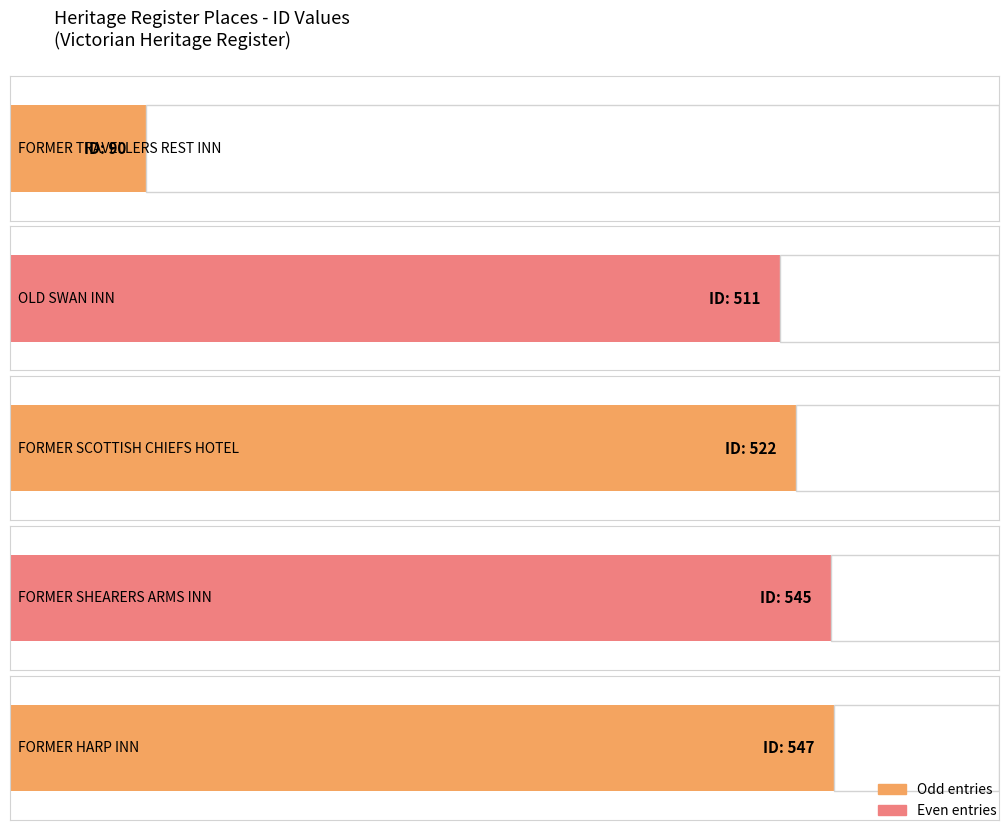

List the labels in order of value, smallest first.

FORMER TRAVELLERS REST INN, OLD SWAN INN, FORMER SCOTTISH CHIEFS HOTEL, FORMER SHEARERS ARMS INN, FORMER HARP INN